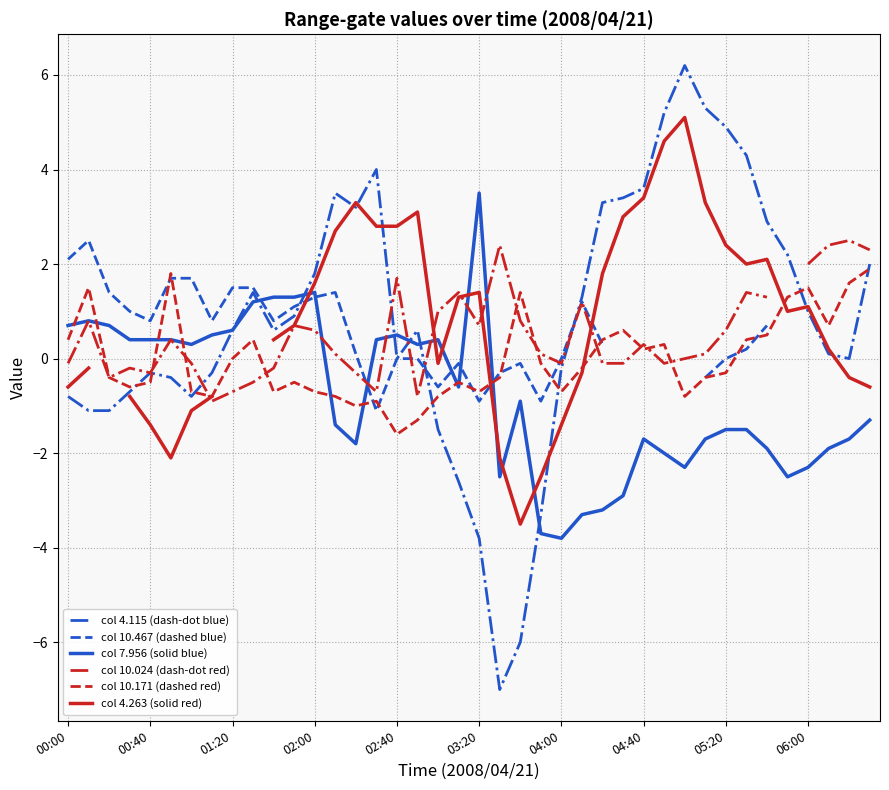

Rank the series at 17 from lowest to highest value.

col 10.171 (dashed red), col 10.024 (dash-dot red), col 10.467 (dashed blue), col 7.956 (solid blue), col 4.115 (dash-dot blue), col 4.263 (solid red)